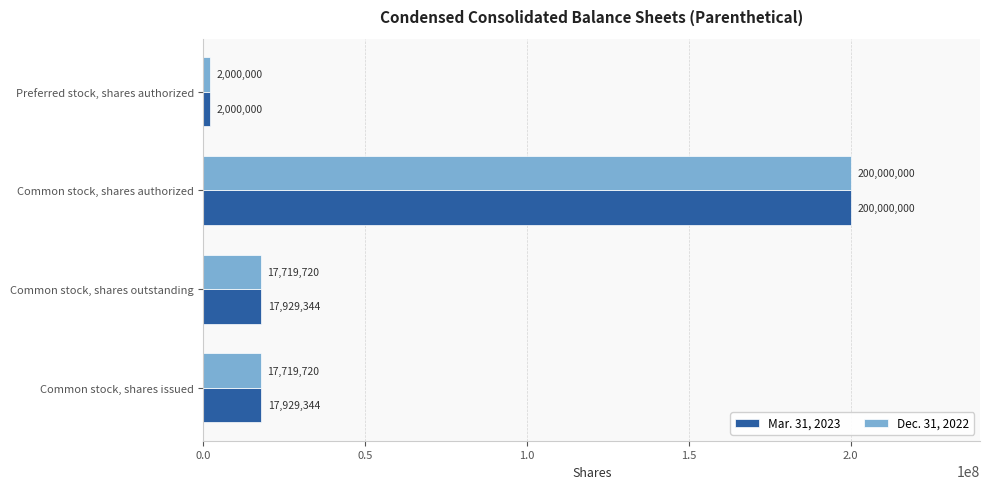

Which series has the largest total across all categories?

Mar. 31, 2023